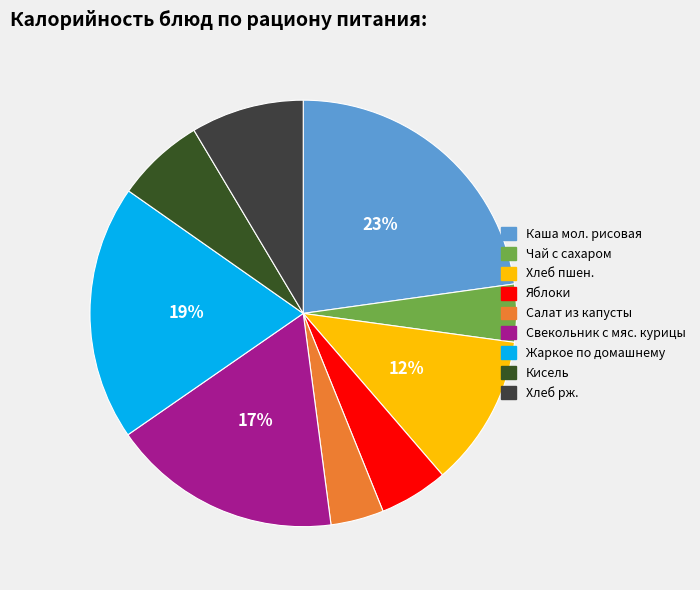

What is the ratio of the value at Каша мол. рисовая to the value at Салат из капусты?

5.7